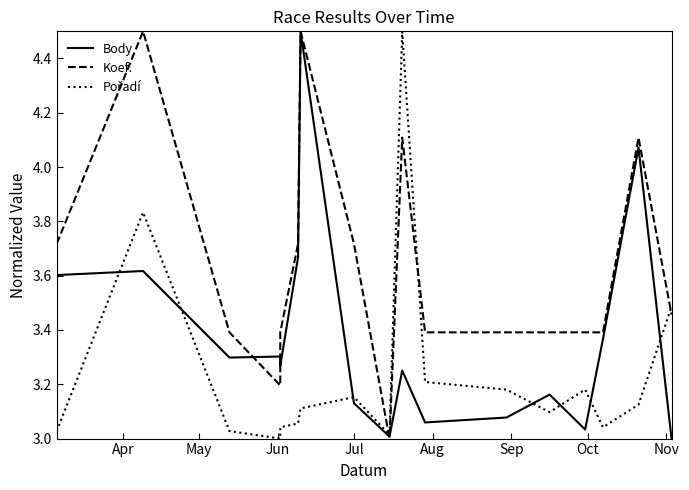

The value of Body at Jul is 5.2. True or false?

False